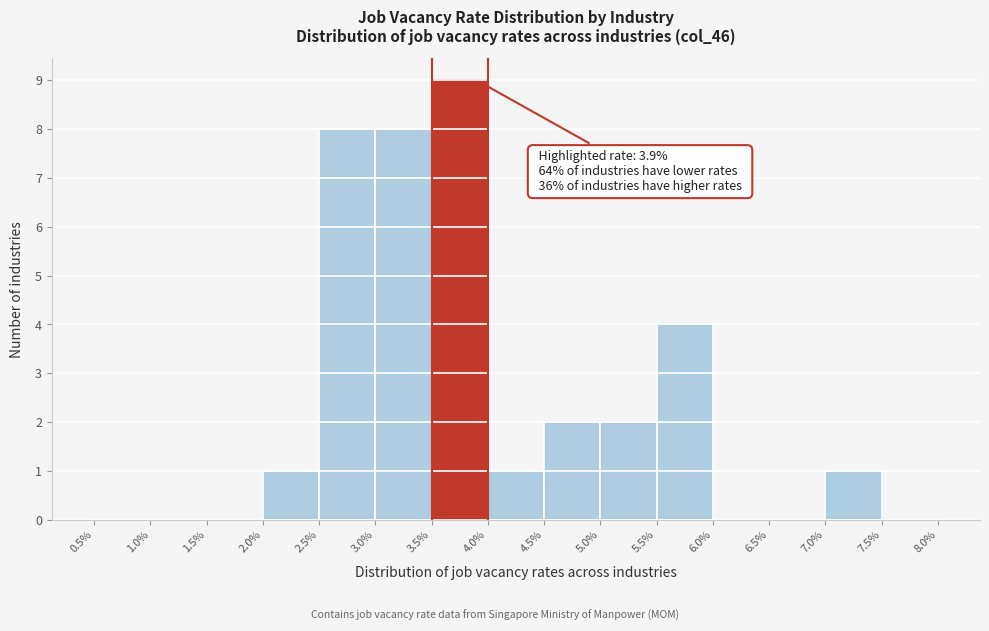

Which range on the x-axis has the tallest bar?

3.5% to 4.0%